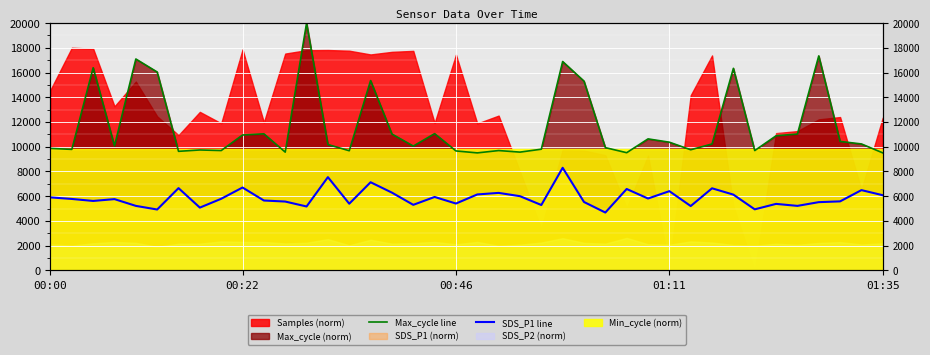

True or false: SDS_P1 line and Max_cycle line intersect in this chart.

False